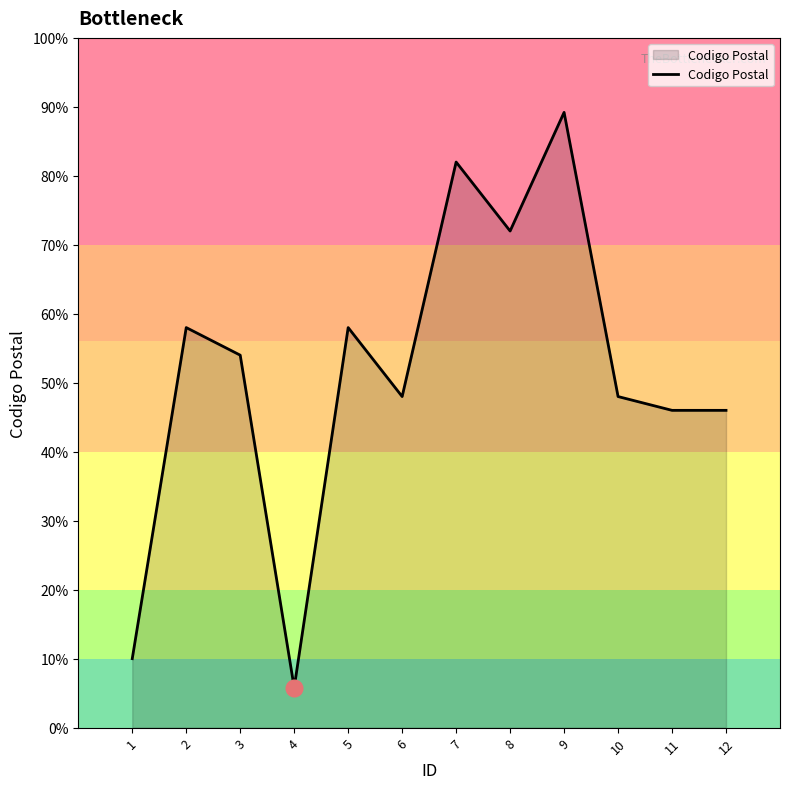

List the labels in order of value, largest first.

9, 7, 8, 2, 5, 3, 6, 10, 11, 12, 1, 4